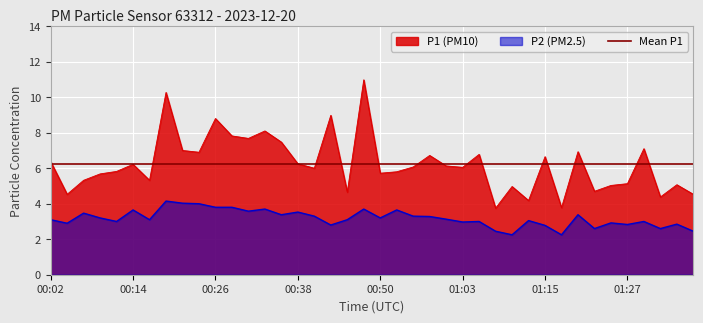

How many data points in P2 are less than 3?

13